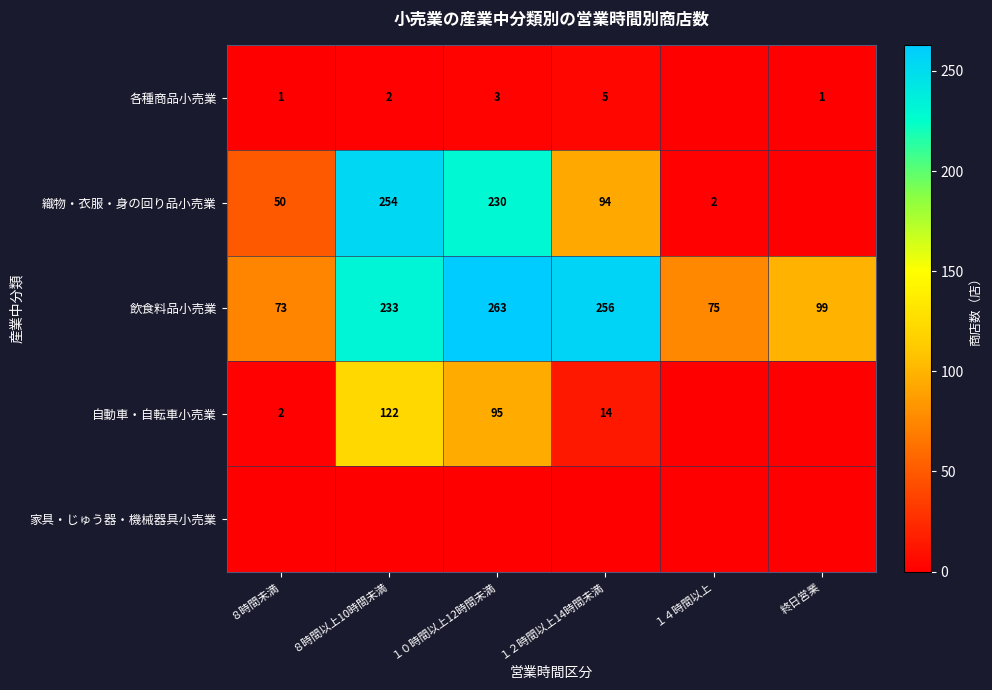

Rank the categories by 飲食料品小売業 value from highest to lowest.

１０時間以上12時間未満, １２時間以上14時間未満, ８時間以上10時間未満, 終日営業, １４時間以上, ８時間未満